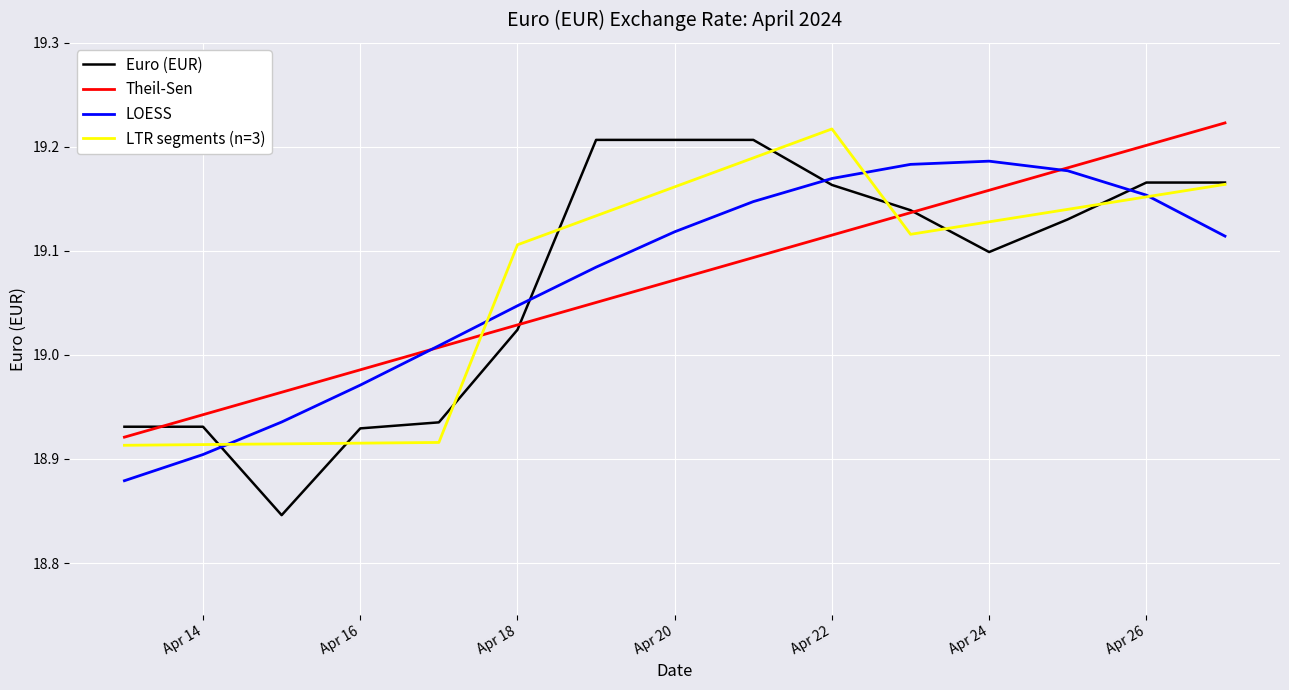

True or false: Euro (EUR) and LOESS cross at least once.

True